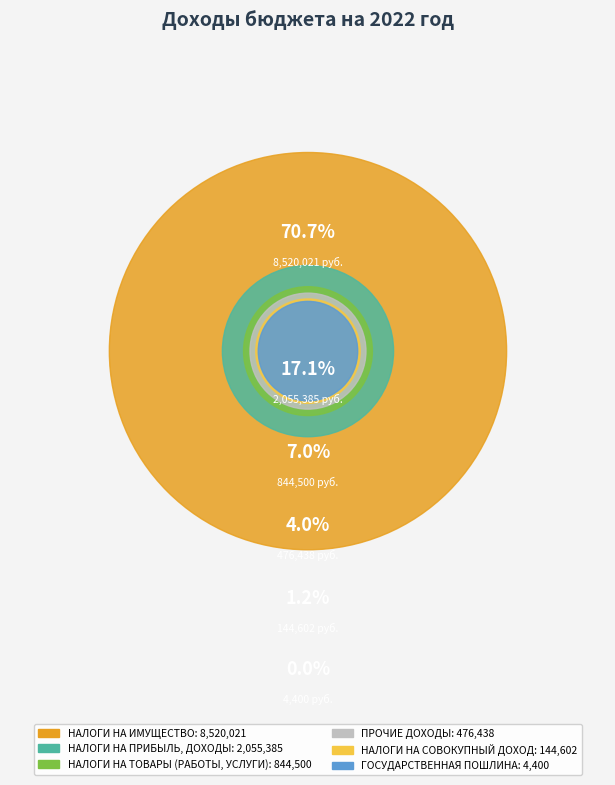

To the nearest percent, what is the difference between the largest and smallest slice percentages?

71%